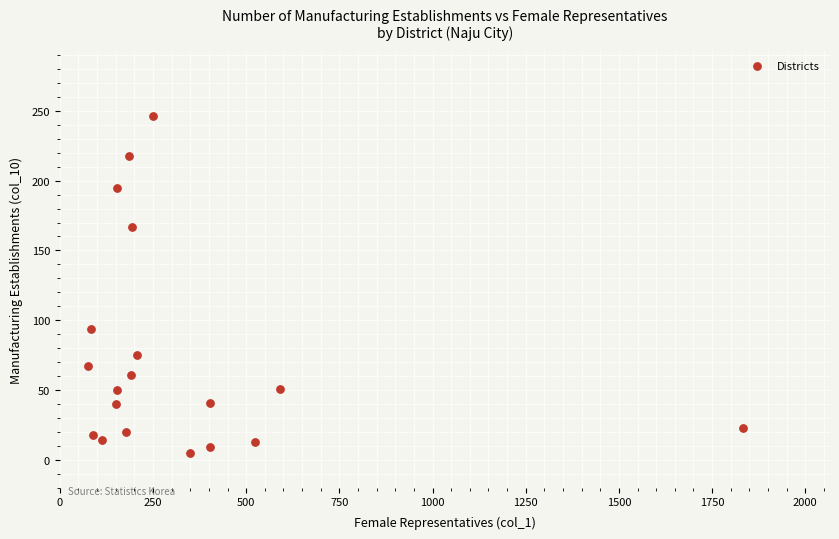

What is the range of Y values (max minus min)?

241